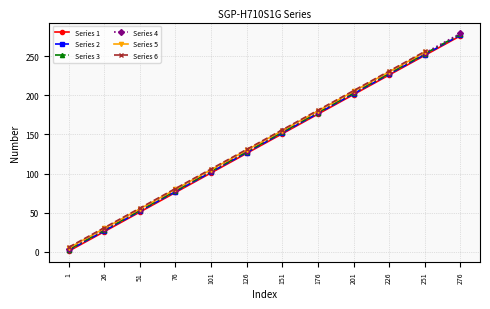

The value of Series 4 at 176 is 55. True or false?

False